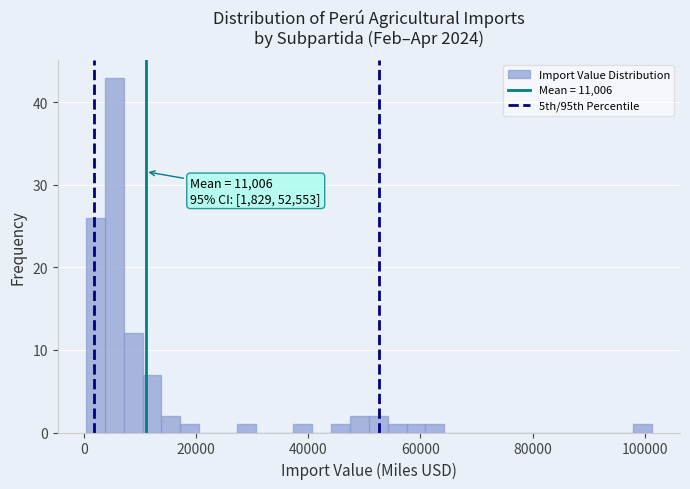

Read against the x-axis, roughly where is the centre of the tallest bar?

6000